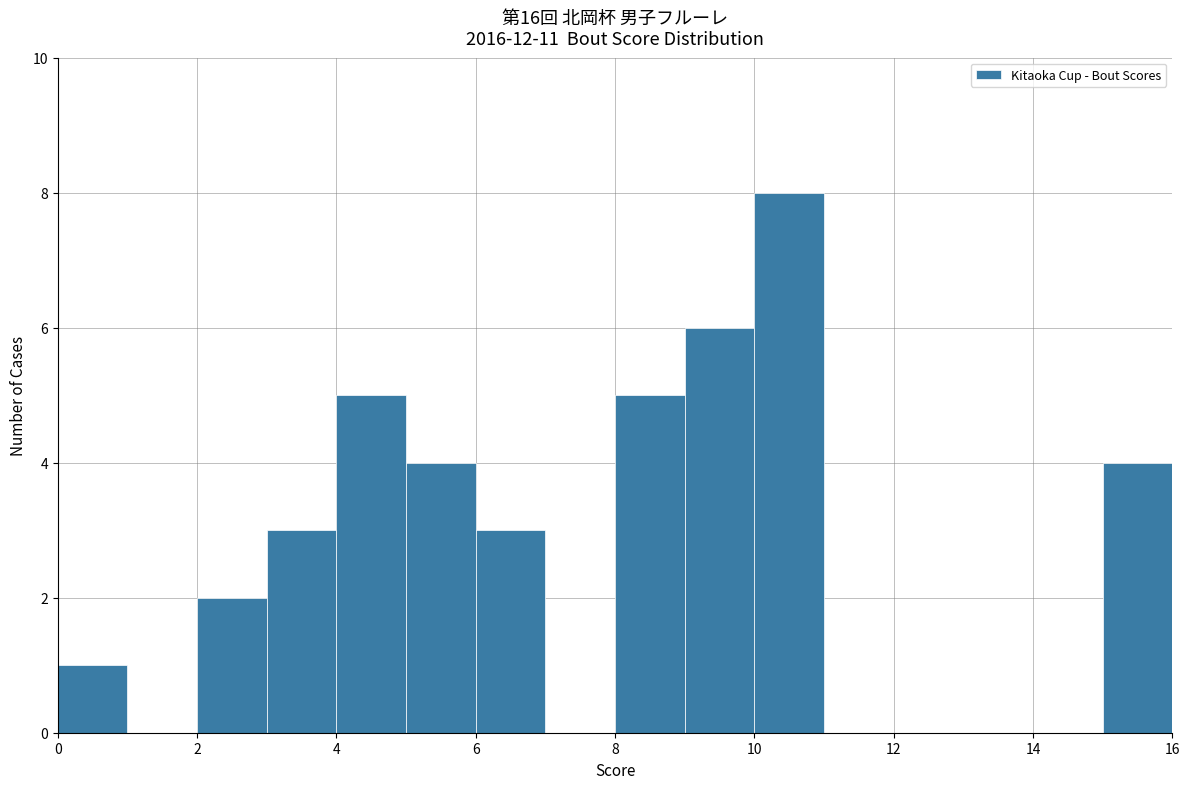

Which range on the x-axis has the tallest bar?

10 to 11